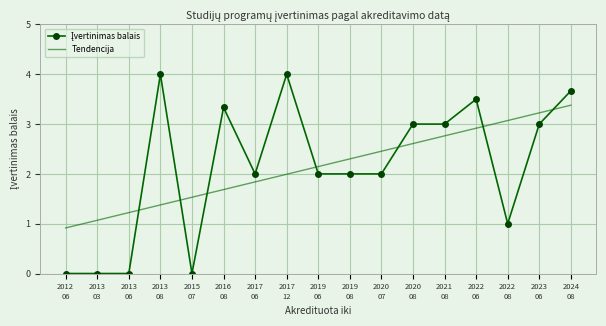

What is the difference between the maximum and minimum values in the Tendencija series?

2.5